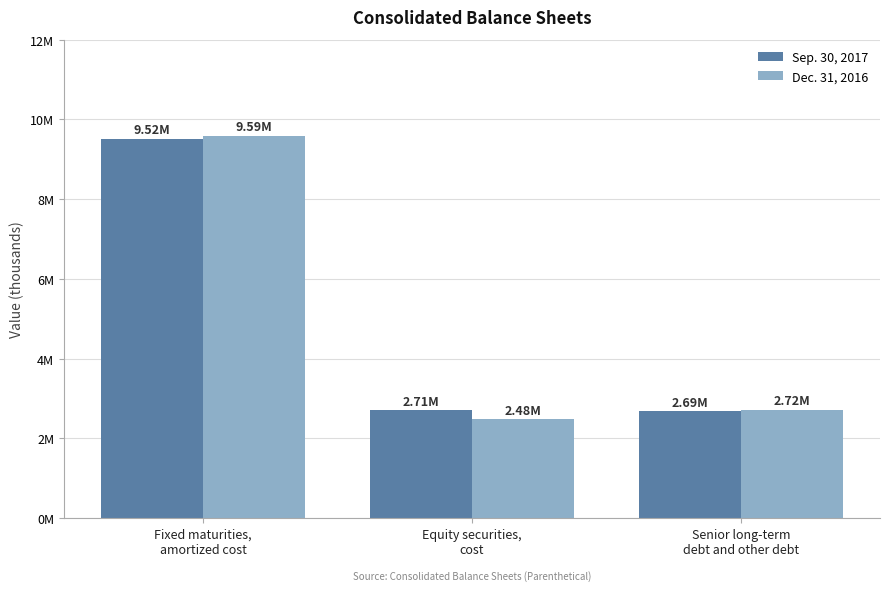

What are all the series names shown in the legend?

Sep. 30, 2017, Dec. 31, 2016